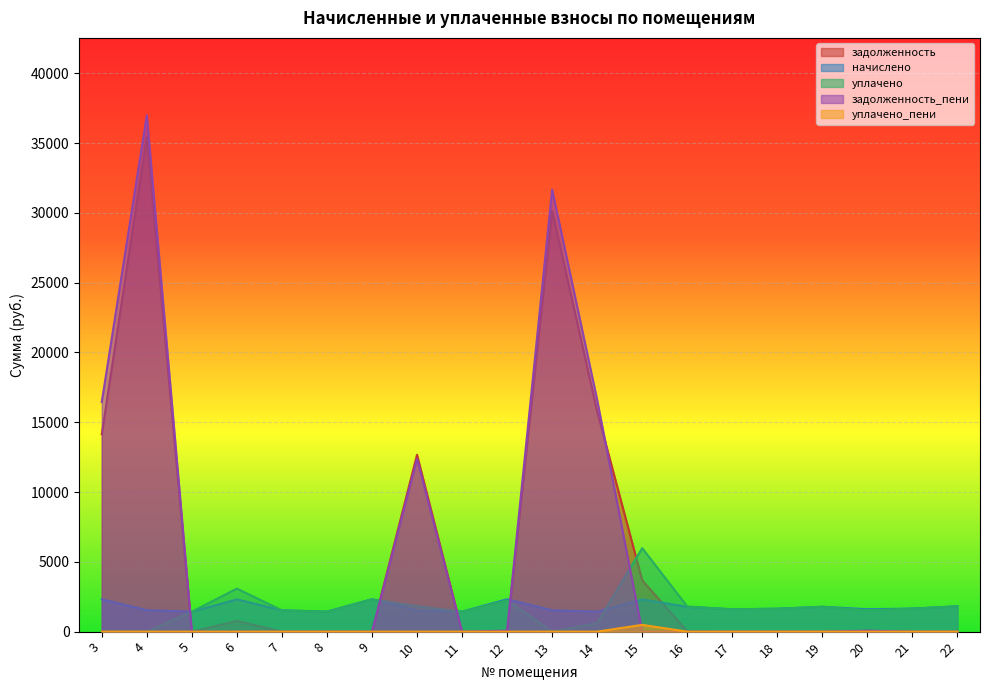

At which category does the chart reach its minimum across all series?

5